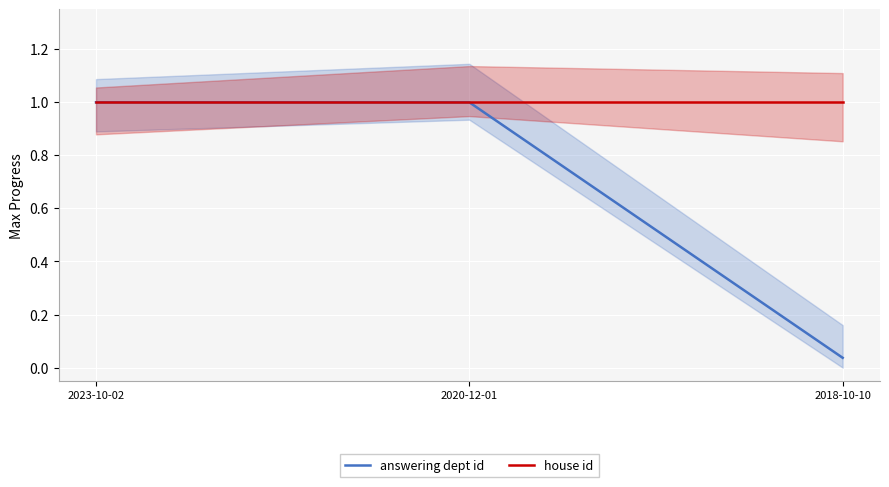

How many lines are shown in the chart?

2